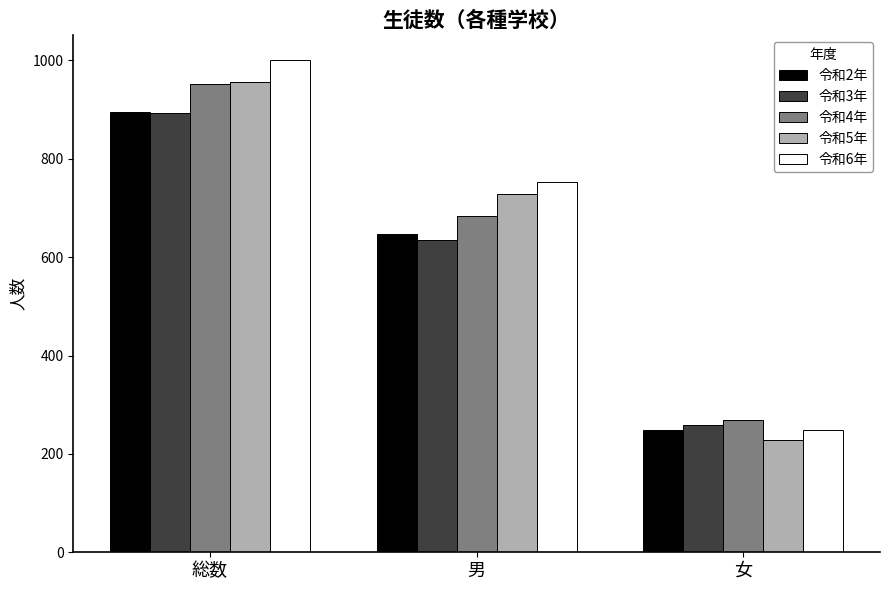

At which category is the sum across all series the highest?

総数